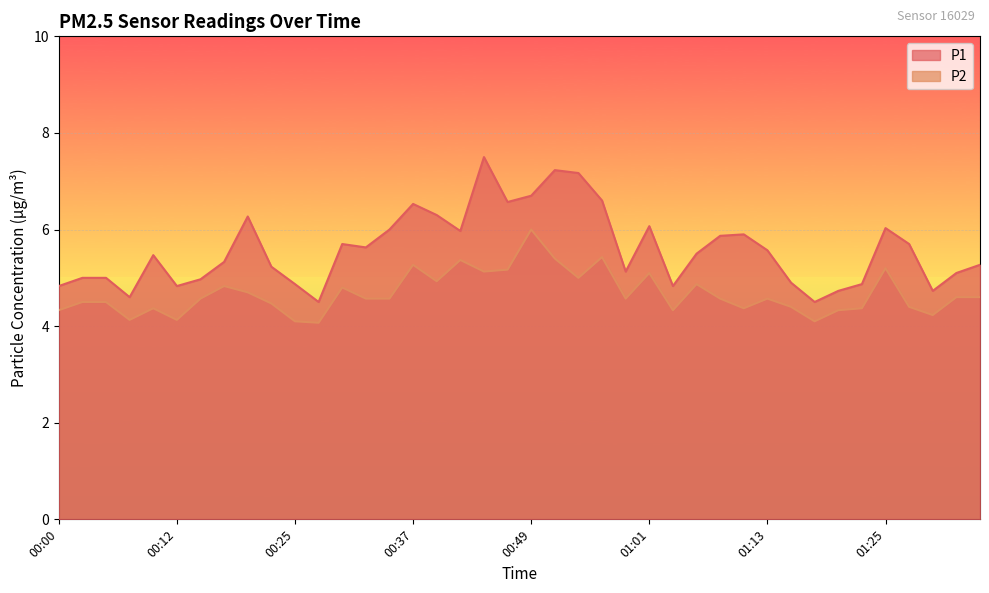

Reading left to right, what are all the values shown in this chart?

P1: 00:00=4.8	00:03=5.0	00:05=5.0	00:07=4.6	00:10=5.5	00:12=4.8	00:15=5.0	00:17=5.3	00:20=6.3	00:22=5.2	00:25=4.9	00:27=4.5	00:29=5.7	00:32=5.6	00:34=6.0	00:37=6.5	00:39=6.3	00:42=6.0	00:44=7.5	00:46=6.6	00:49=6.7	00:51=7.2	00:54=7.2	00:56=6.6	00:59=5.1	01:01=6.1	01:03=4.8	01:06=5.5	01:08=5.9	01:11=5.9	01:13=5.6	01:16=4.9	01:18=4.5	01:21=4.7	01:23=4.9	01:25=6.0	01:28=5.7	01:30=4.7	01:33=5.1	01:35=5.3
P2: 00:00=4.3	00:03=4.5	00:05=4.5	00:07=4.1	00:10=4.4	00:12=4.1	00:15=4.6	00:17=4.8	00:20=4.7	00:22=4.5	00:25=4.1	00:27=4.1	00:29=4.8	00:32=4.6	00:34=4.6	00:37=5.3	00:39=4.9	00:42=5.4	00:44=5.1	00:46=5.2	00:49=6.0	00:51=5.4	00:54=5.0	00:56=5.4	00:59=4.6	01:01=5.1	01:03=4.3	01:06=4.9	01:08=4.6	01:11=4.4	01:13=4.6	01:16=4.4	01:18=4.1	01:21=4.3	01:23=4.4	01:25=5.2	01:28=4.4	01:30=4.2	01:33=4.6	01:35=4.6